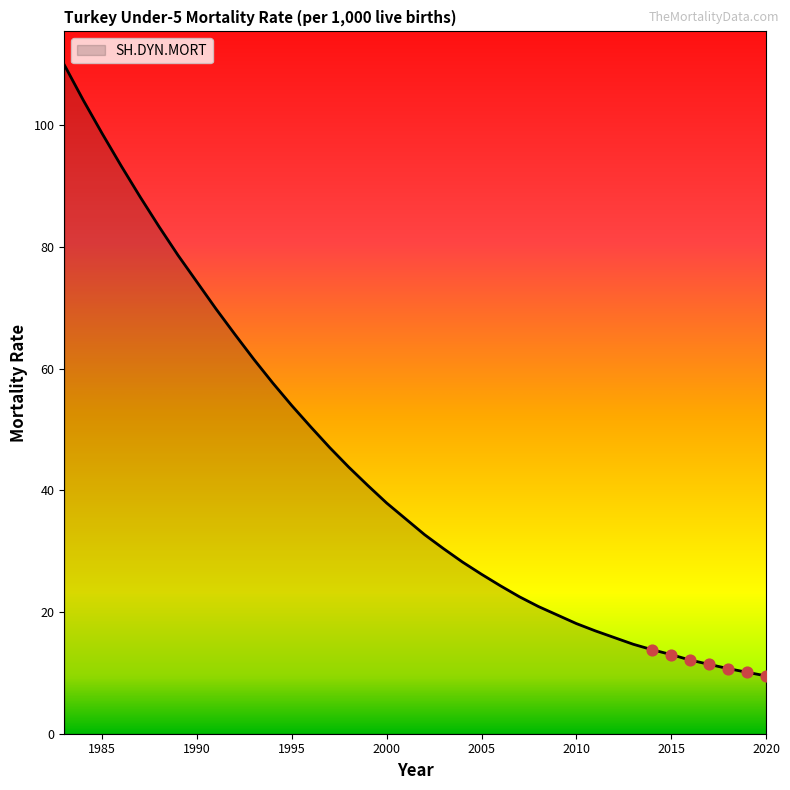

What is the smallest value displayed?

9.5